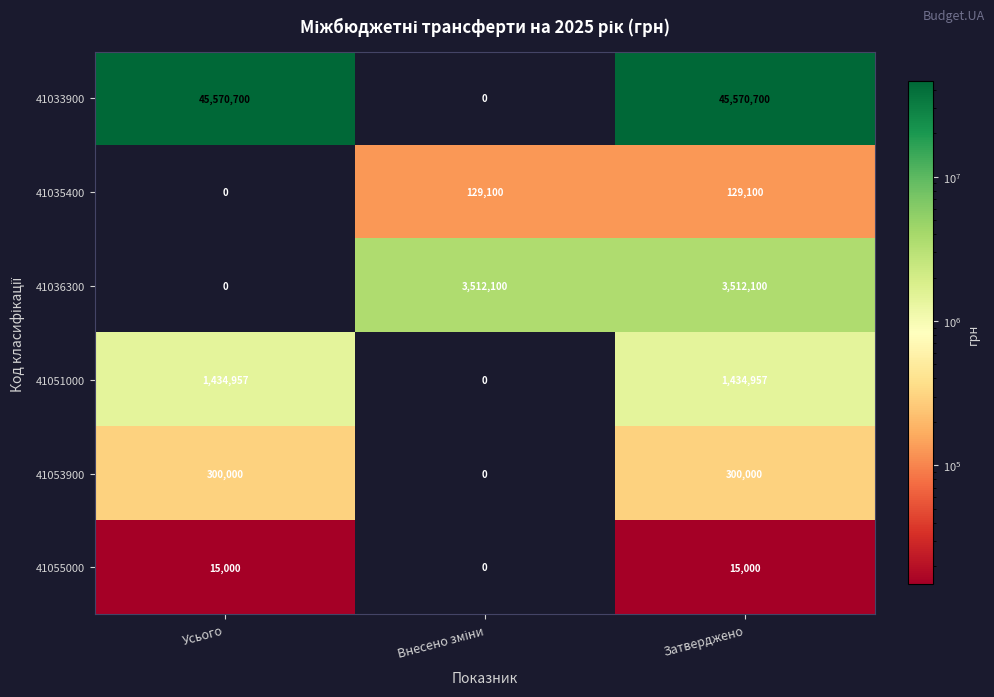

At how many categories does at least one series exceed 22967273?

2